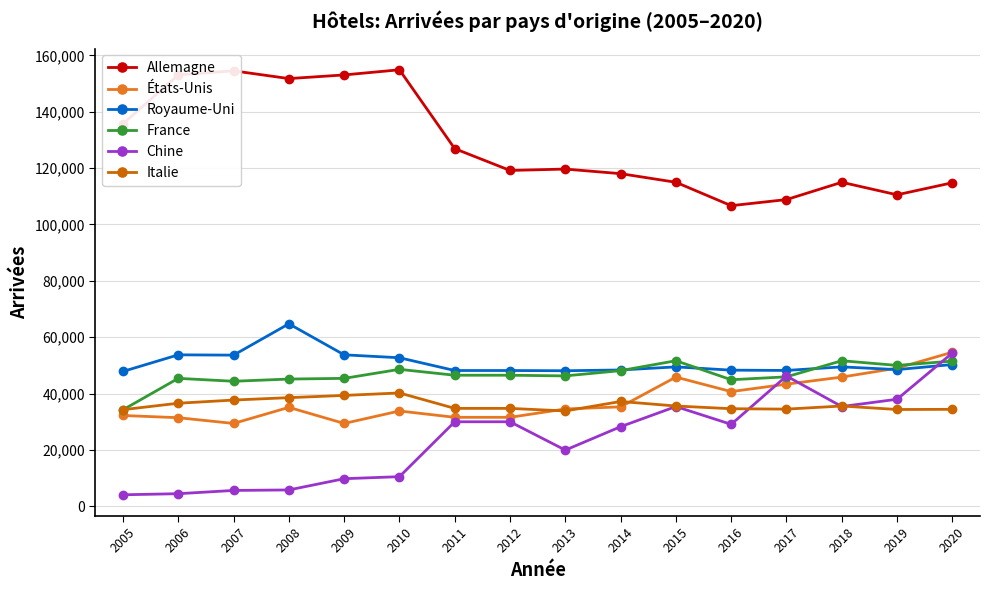

What is the highest value of the Royaume-Uni series?

64748